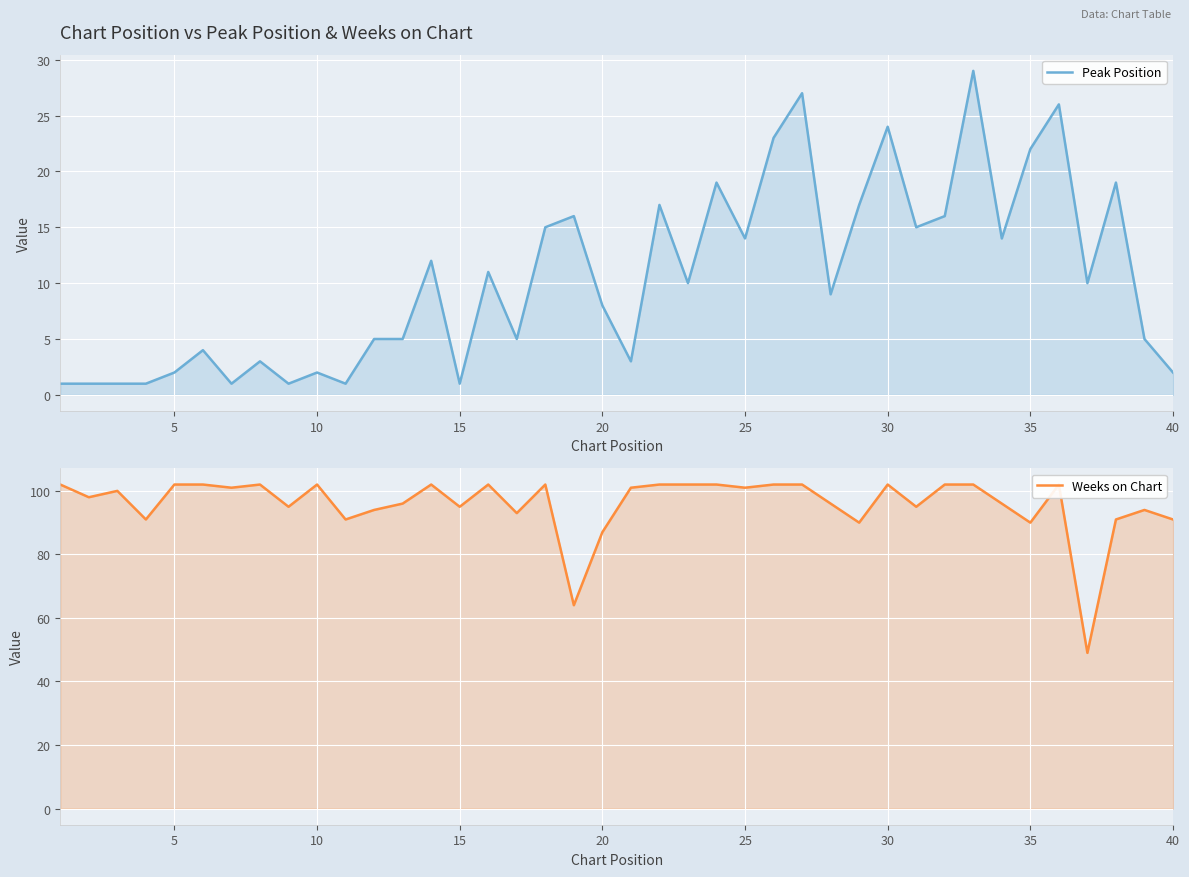

Which series has the largest total across all categories?

Weeks on Chart